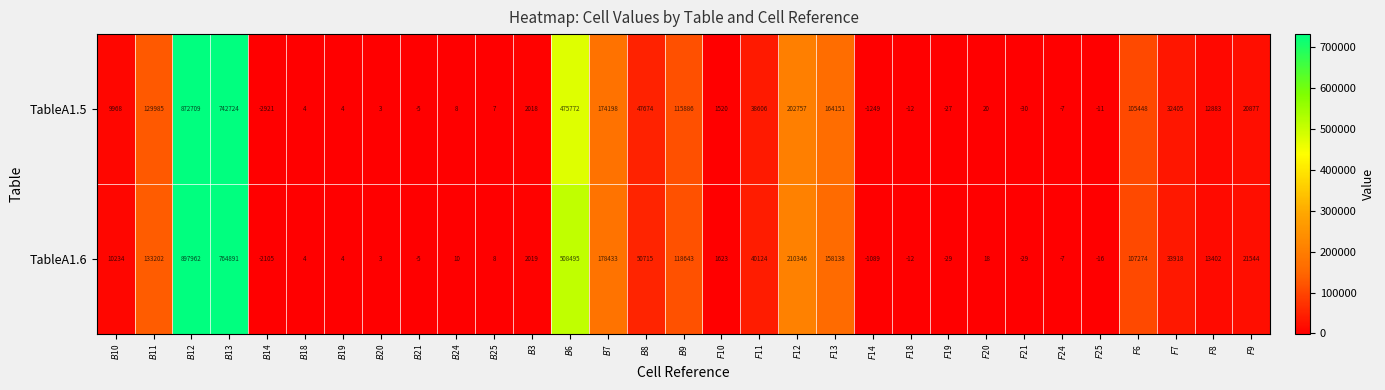

At how many categories does at least one series exceed 176134?

5